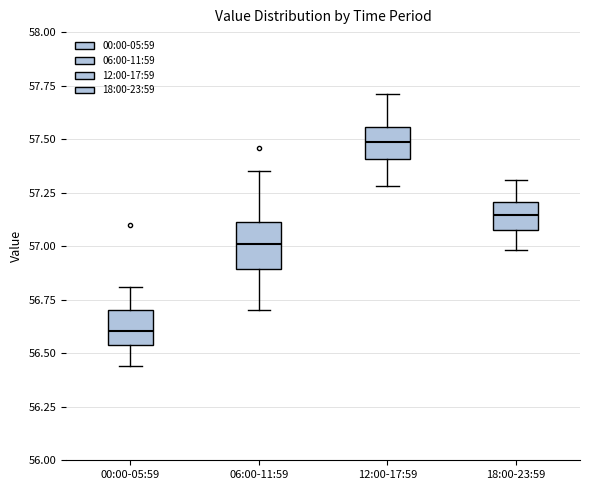

Which box's median line is the highest?

12:00-17:59